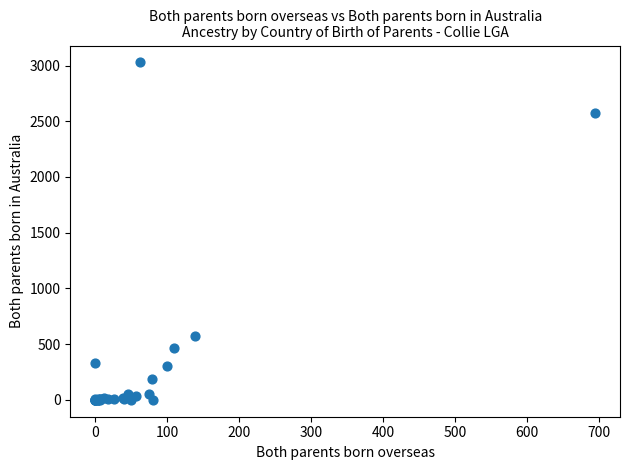

What Y value in the scatter plot is closest to 1514?

573